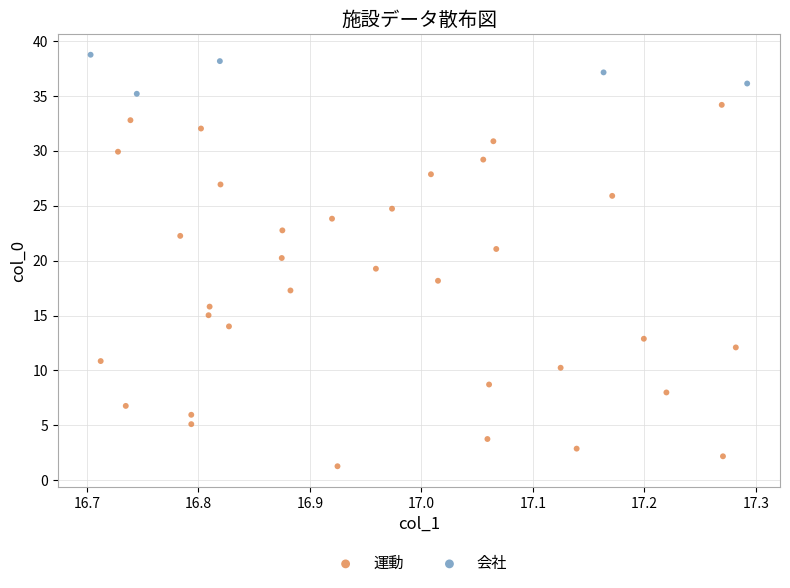

Which series reaches the maximum Y coordinate?

会社